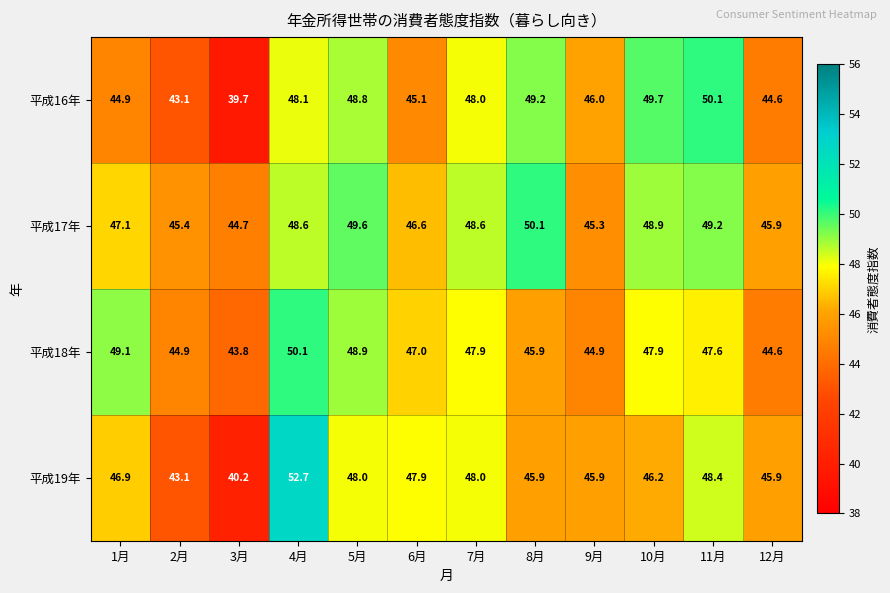

The value of 平成19年 at 3月 is 65.6. True or false?

False